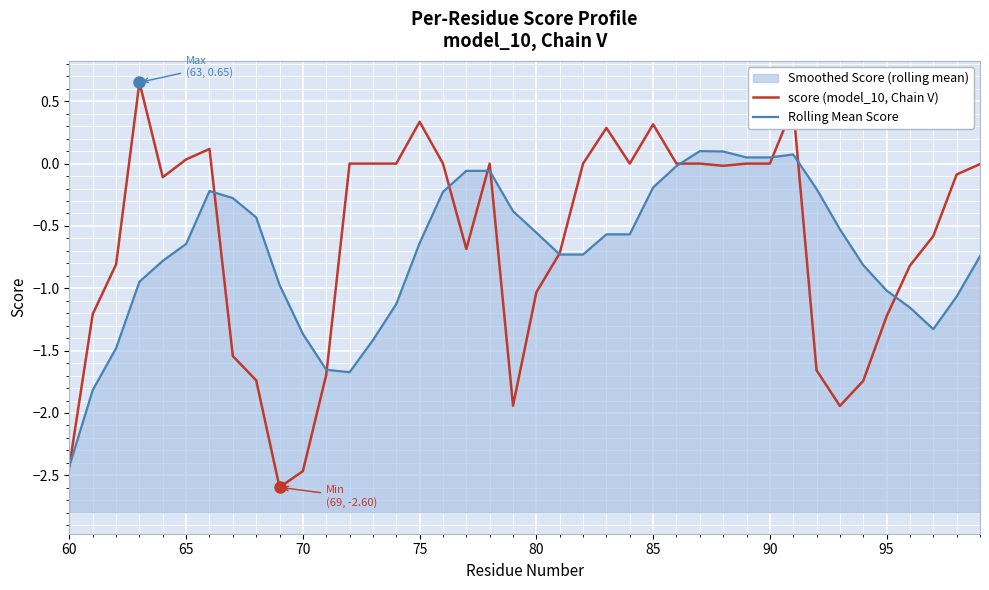

What is the sum of all Rolling Mean Score values?

-28.4